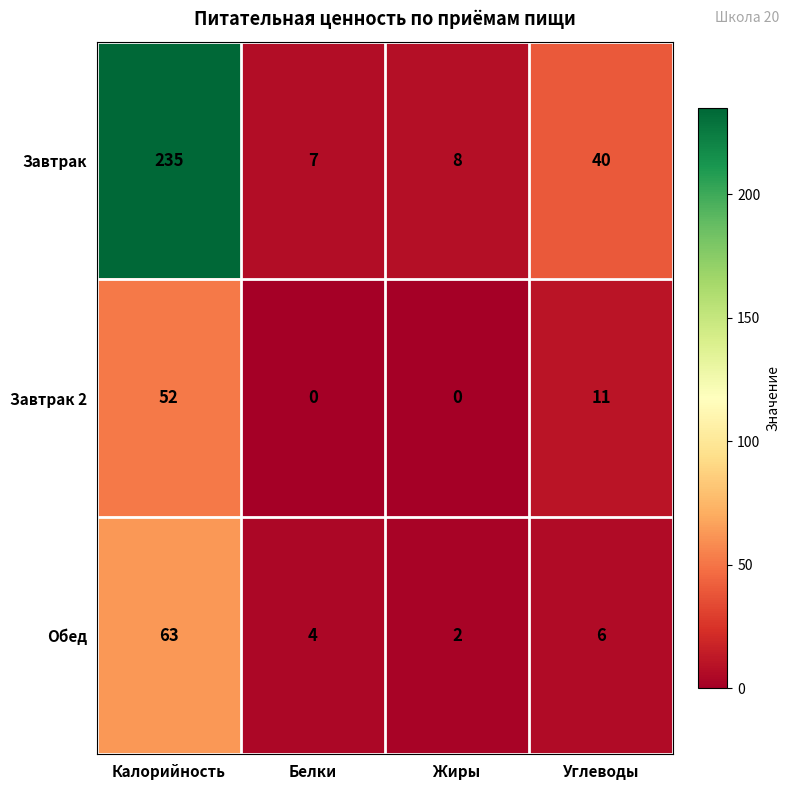

What is the sum of the Завтрак 2 values at Углеводы and Калорийность?

63